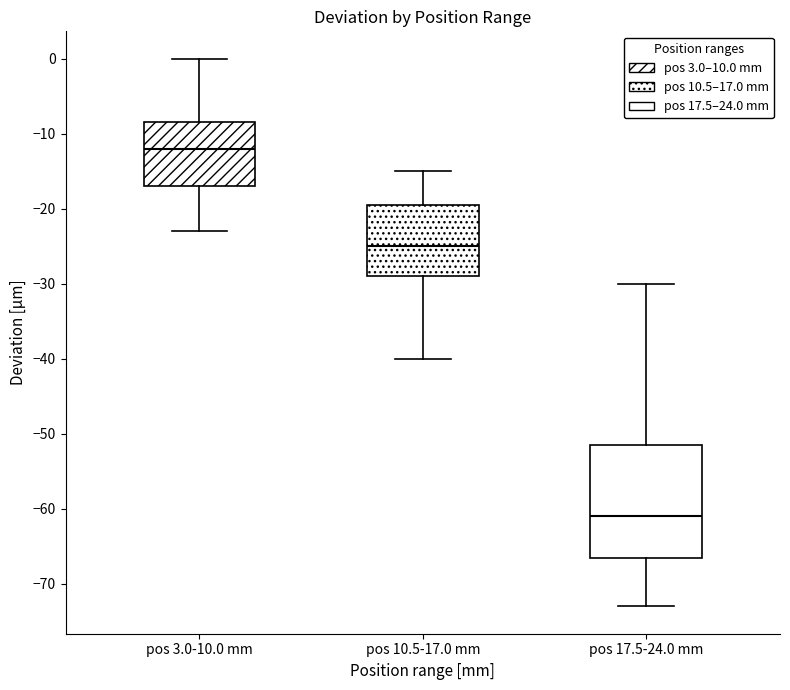

Which box has the lowest median line?

pos 17.5-24.0 mm